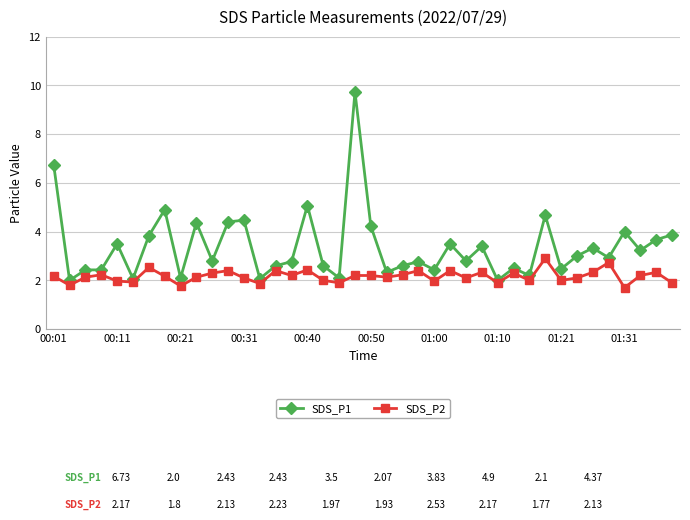

Which series has the largest range (max minus min)?

SDS_P1